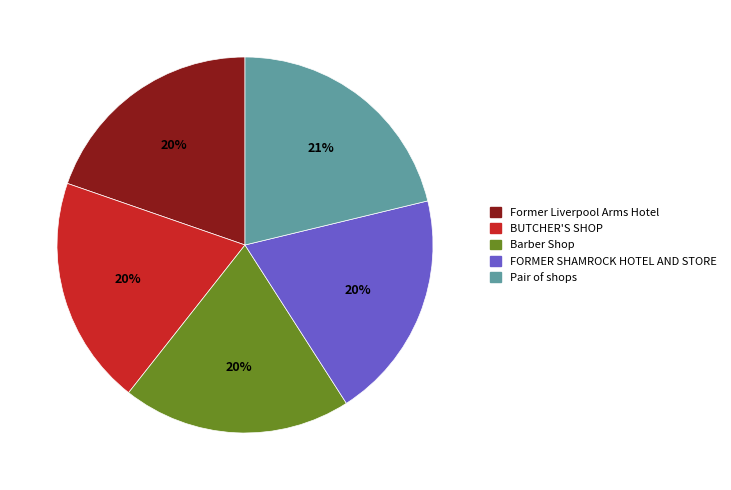

The Barber Shop slice represents 34% of the pie. True or false?

False